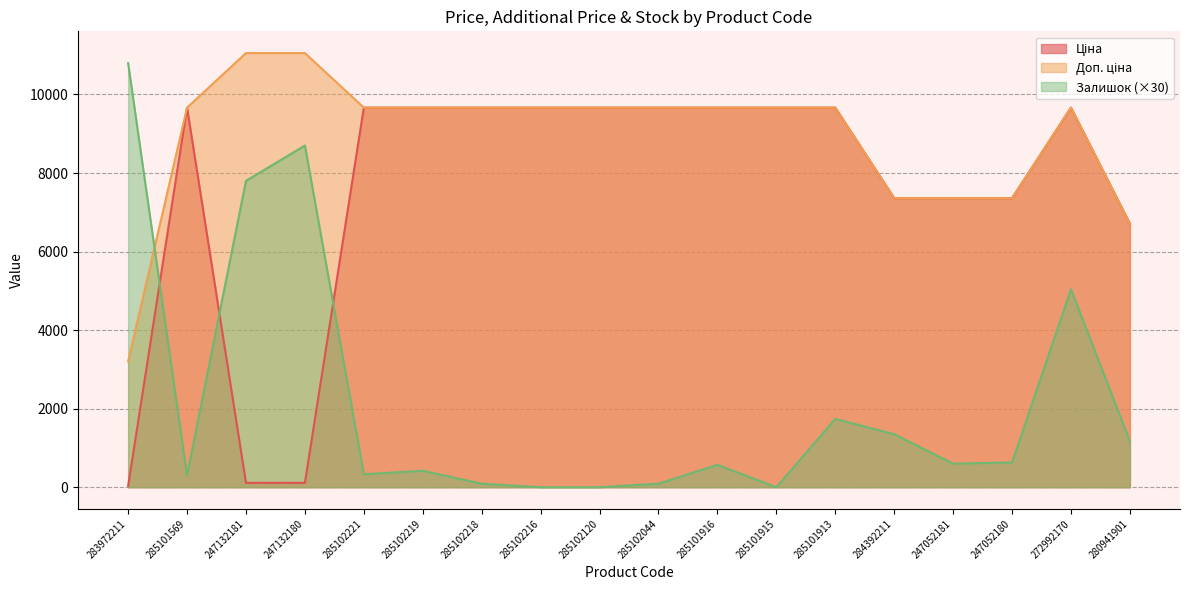

Rank the categories by Залишок value from lowest to highest.

285102216, 285102120, 285101915, 285102218, 285102044, 285101569, 285102221, 285102219, 285101916, 247052181, 247052180, 280941901, 284392211, 285101913, 272992170, 247132181, 247132180, 283972211